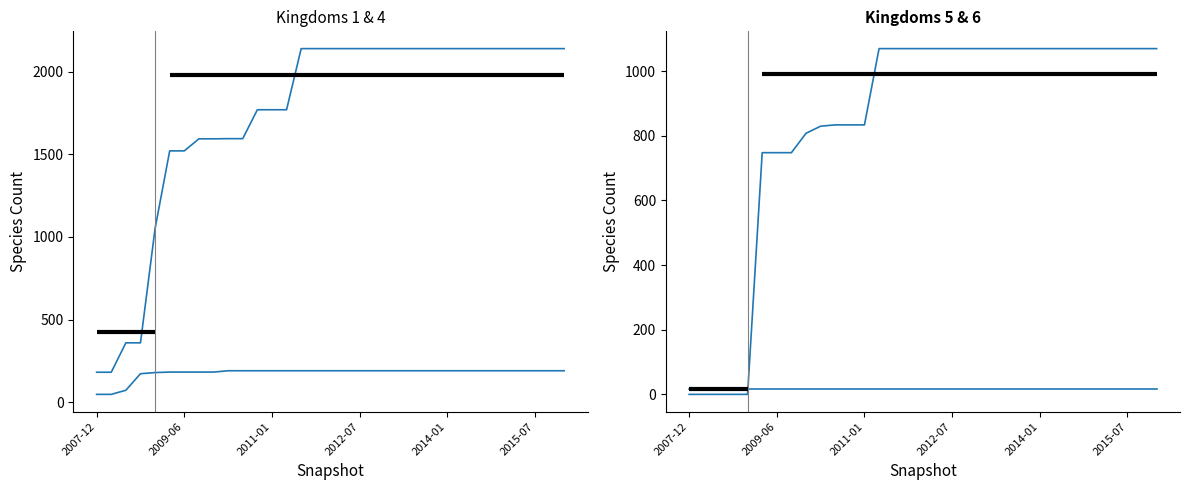

What is the difference between the highest and lowest values at 2014-01?

1051